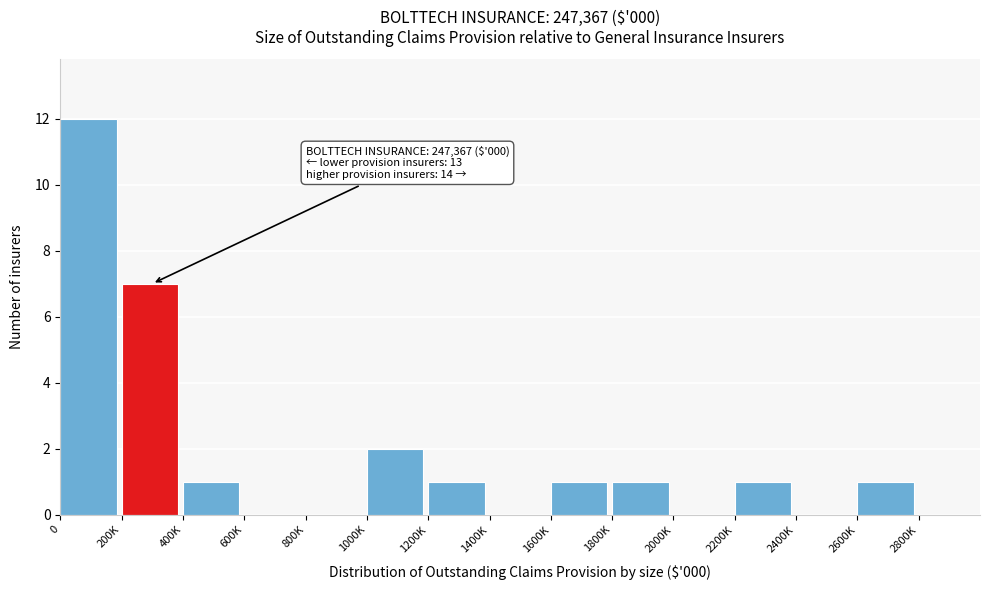

Reading right to left, transcribe all the data shown in this chart.

2800K=0	2600K=1	2400K=0	2200K=1	2000K=0	1800K=1	1600K=1	1400K=0	1200K=1	1000K=2	800K=0	600K=0	400K=1	200K=7	0=12